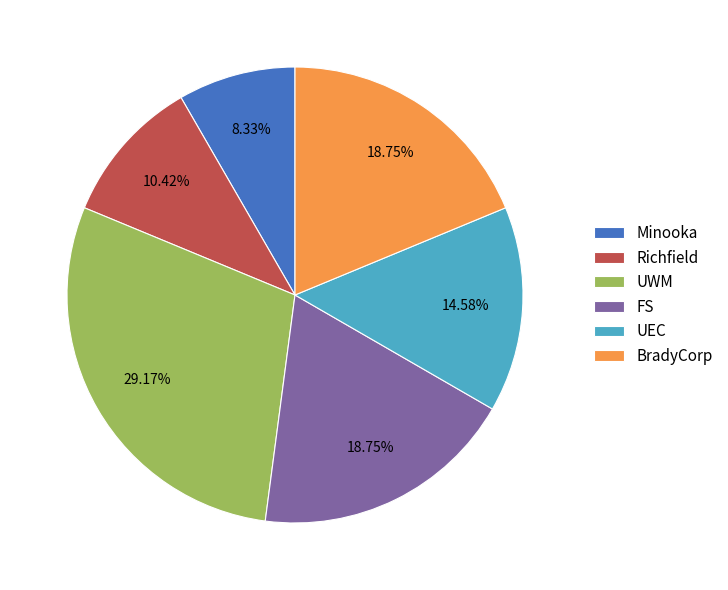

Which slice is the smallest?

Minooka